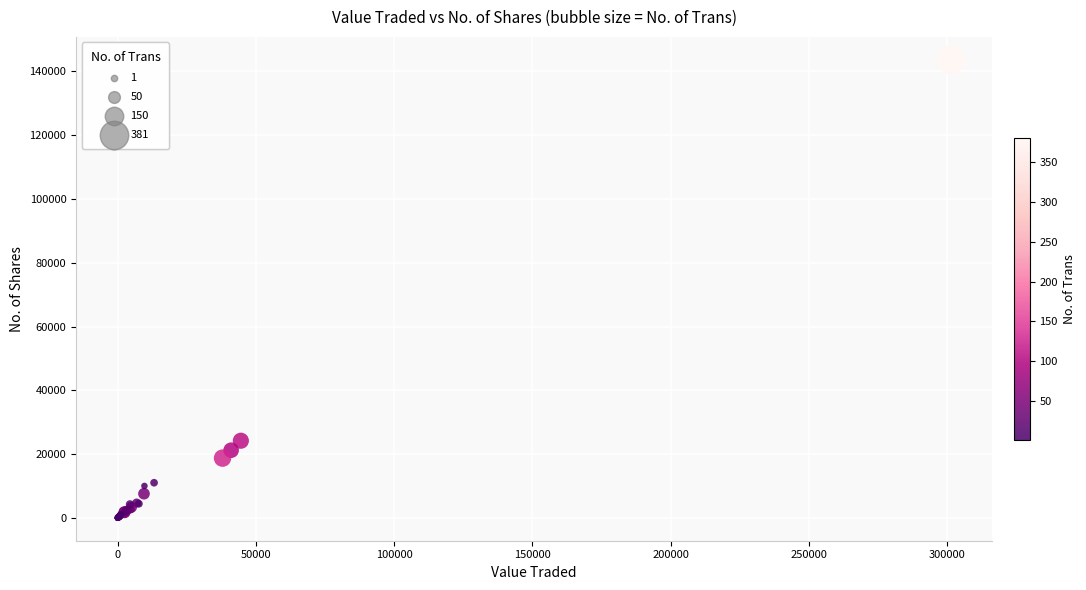

What Y value in the scatter plot is closest to 71834?

24185